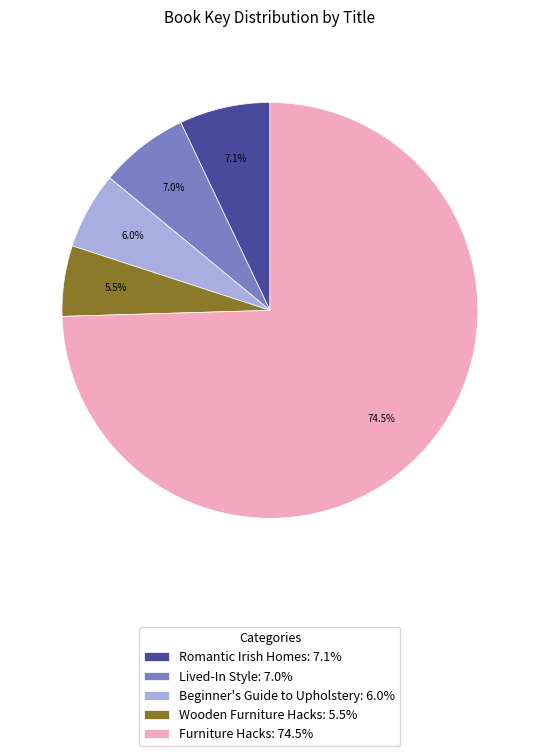

What is the ratio of the value at Wooden Furniture Hacks: 5.5% to the value at Lived-In Style: 7.0%?

0.8